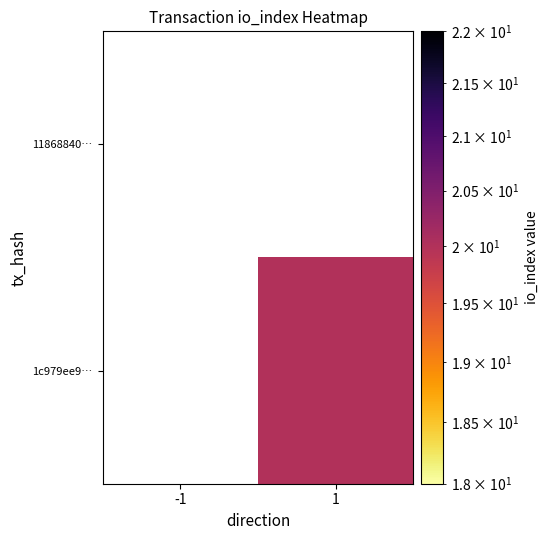

What is the minimum value shown in the chart?

20.0